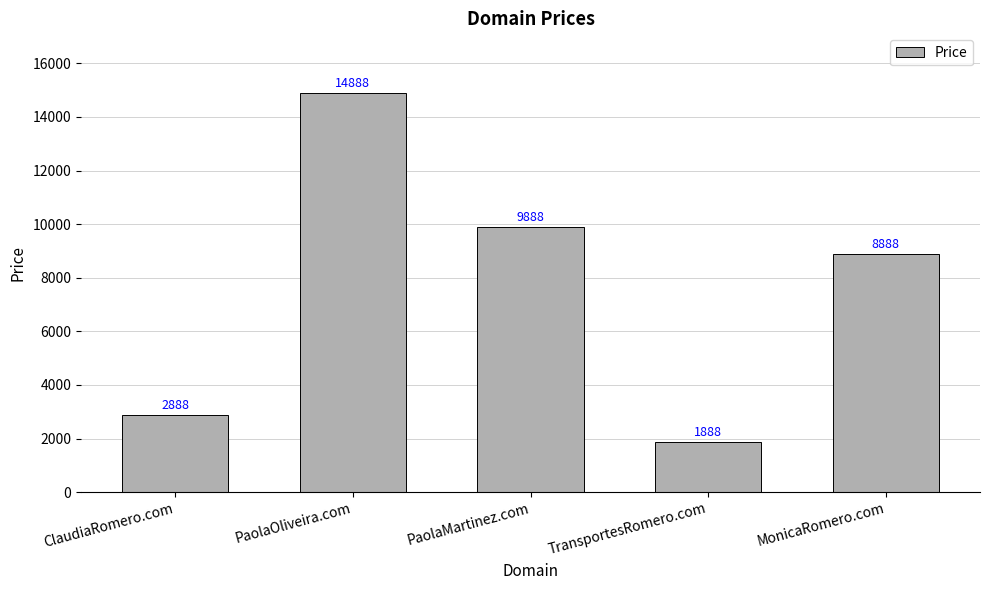

Where does the data first go above 8888?

PaolaOliveira.com